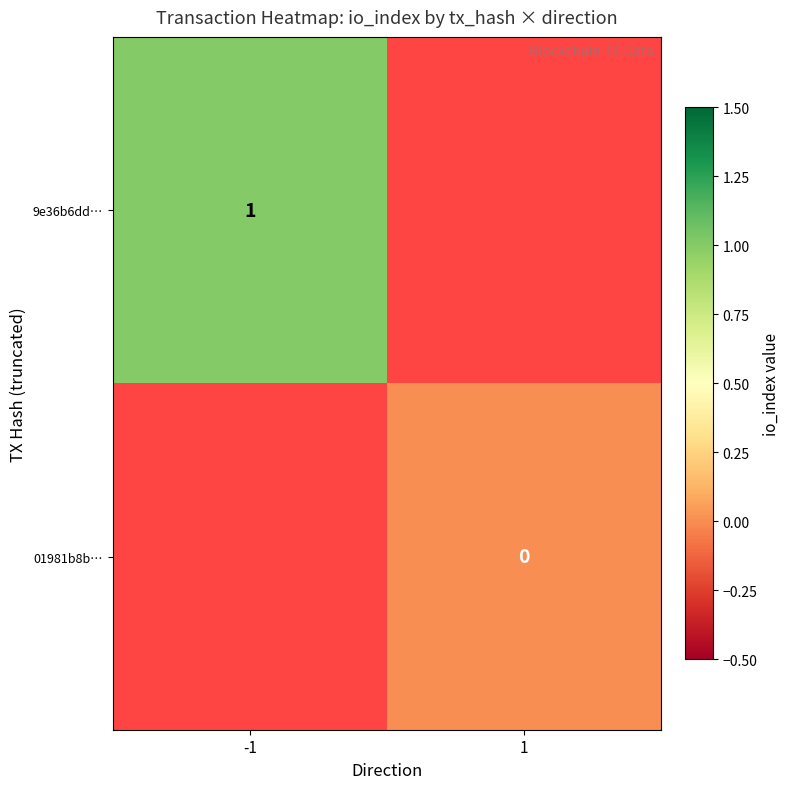

True or false: 9e36b6dd… has a value of 0 at -1.

False